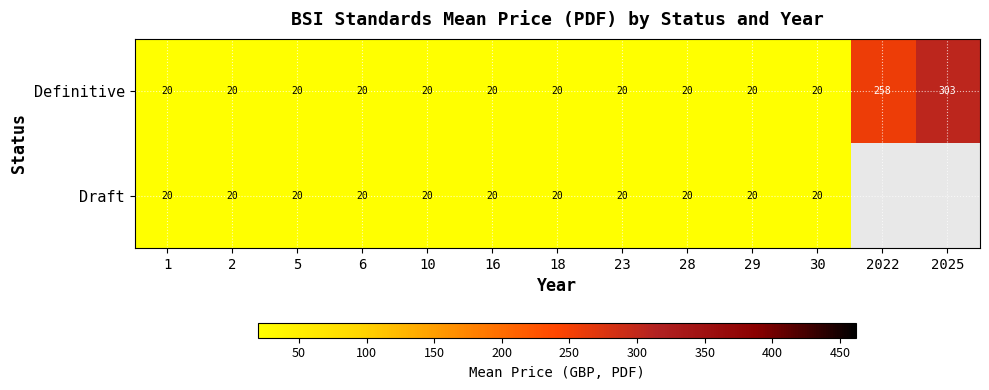

The value of Definitive at 2 is 5.9. True or false?

False